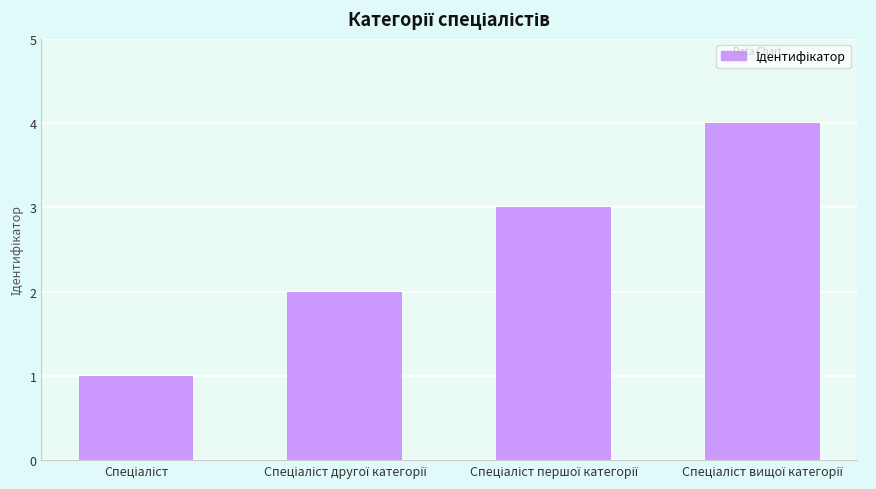

What is the maximum value shown in the chart?

4